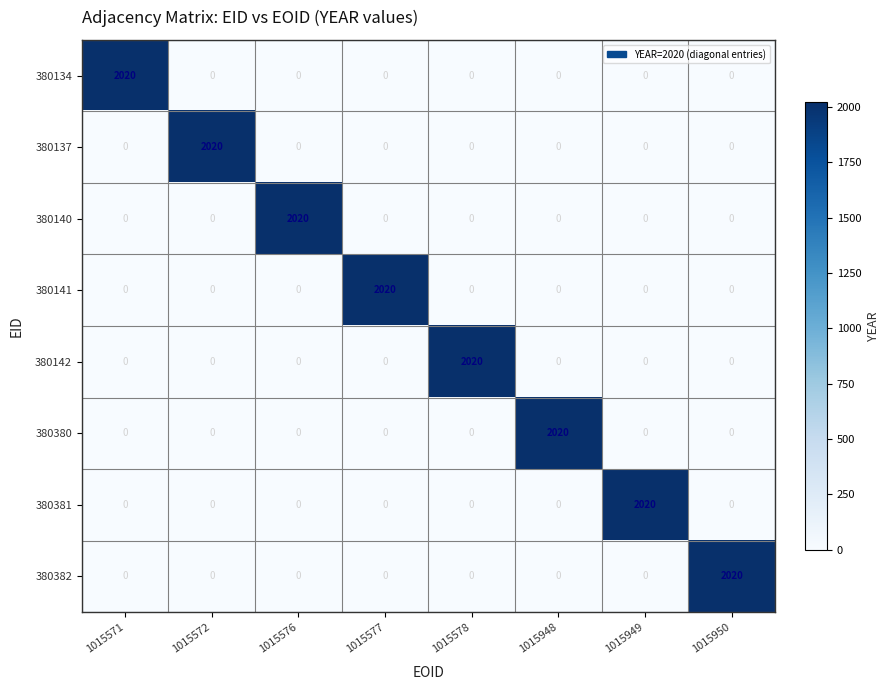

What is the highest value of the 380142 series?

2020